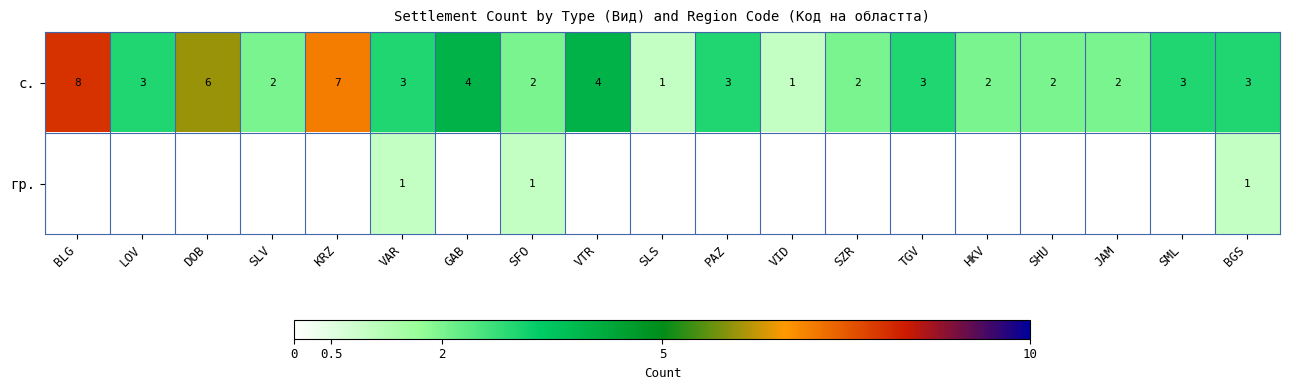

What is the difference between the maximum and second lowest values in the с. series?

7